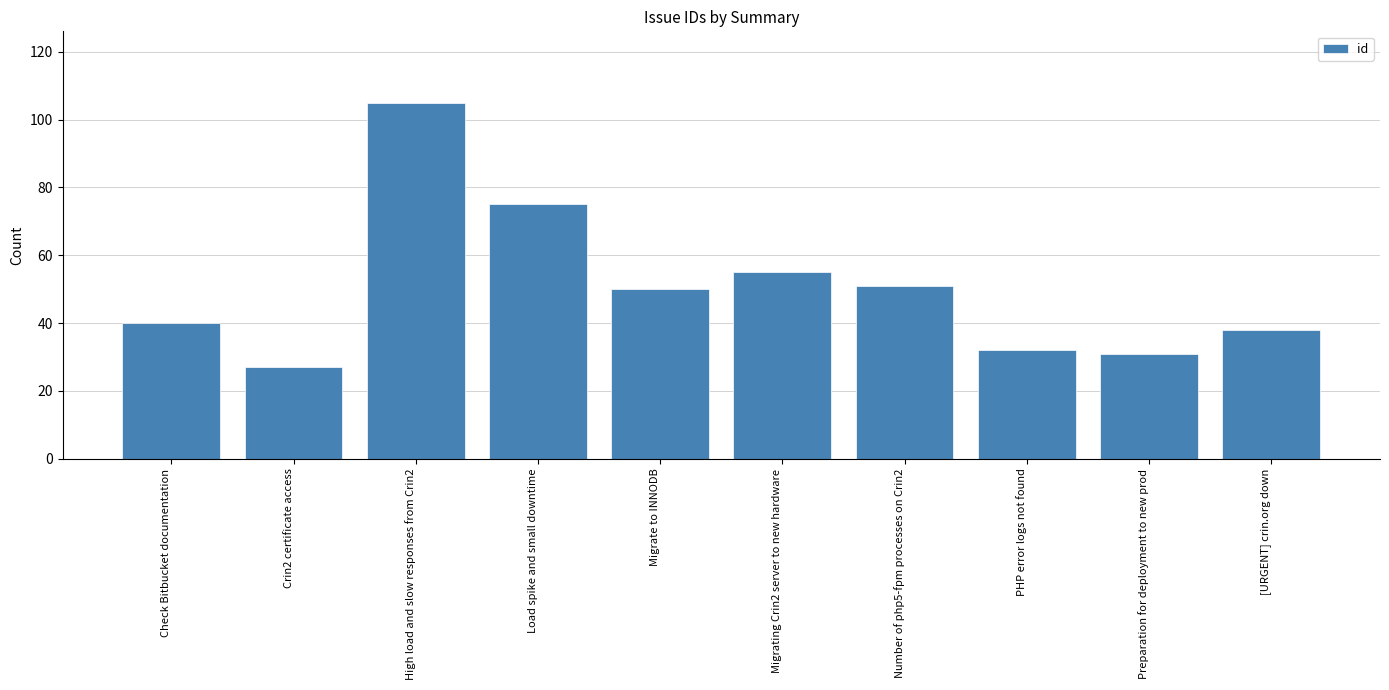

What position from the left is Crin2 certificate access?

2